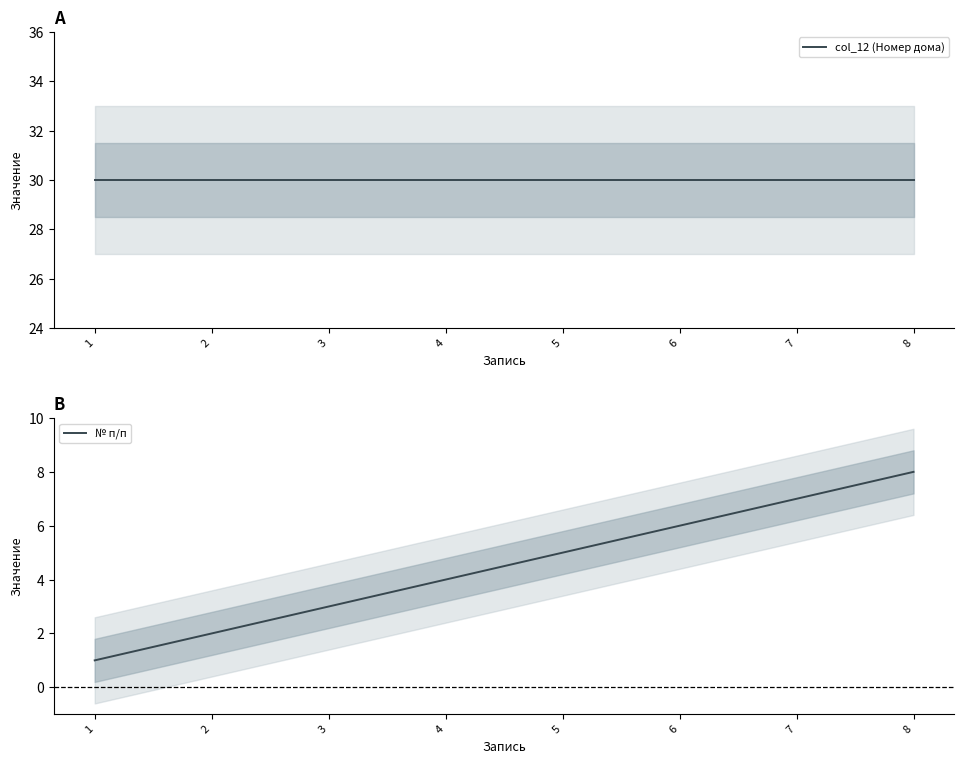

What is the approximate value of № п/п at 1?

1